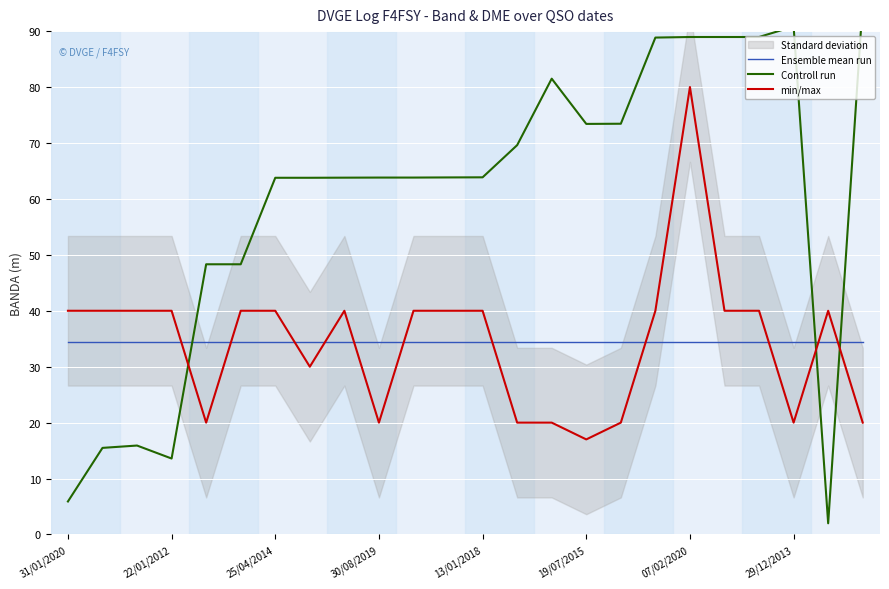

How many lines are shown in the chart?

3